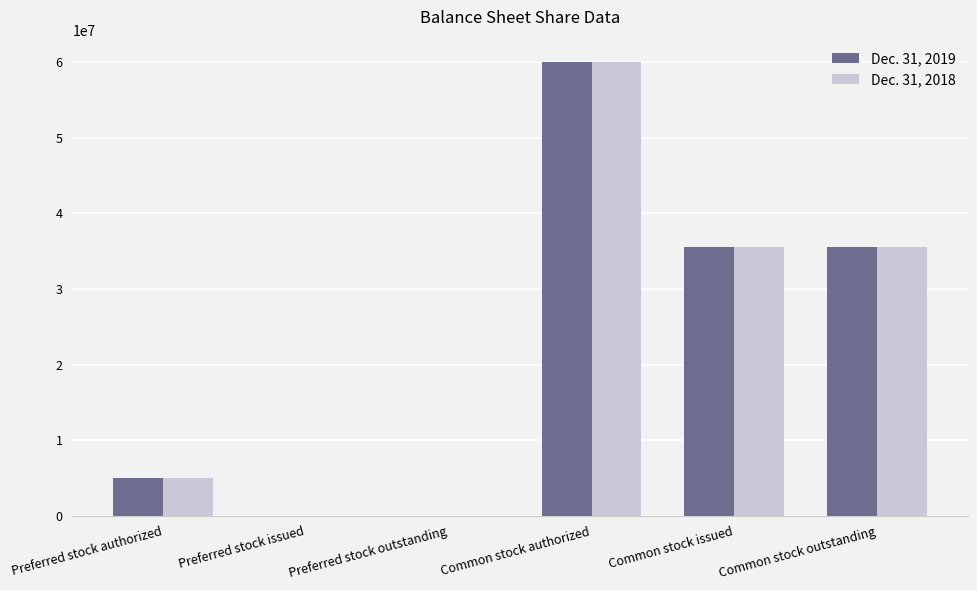

Which series changed the most between Preferred stock outstanding and Common stock outstanding?

Dec. 31, 2019